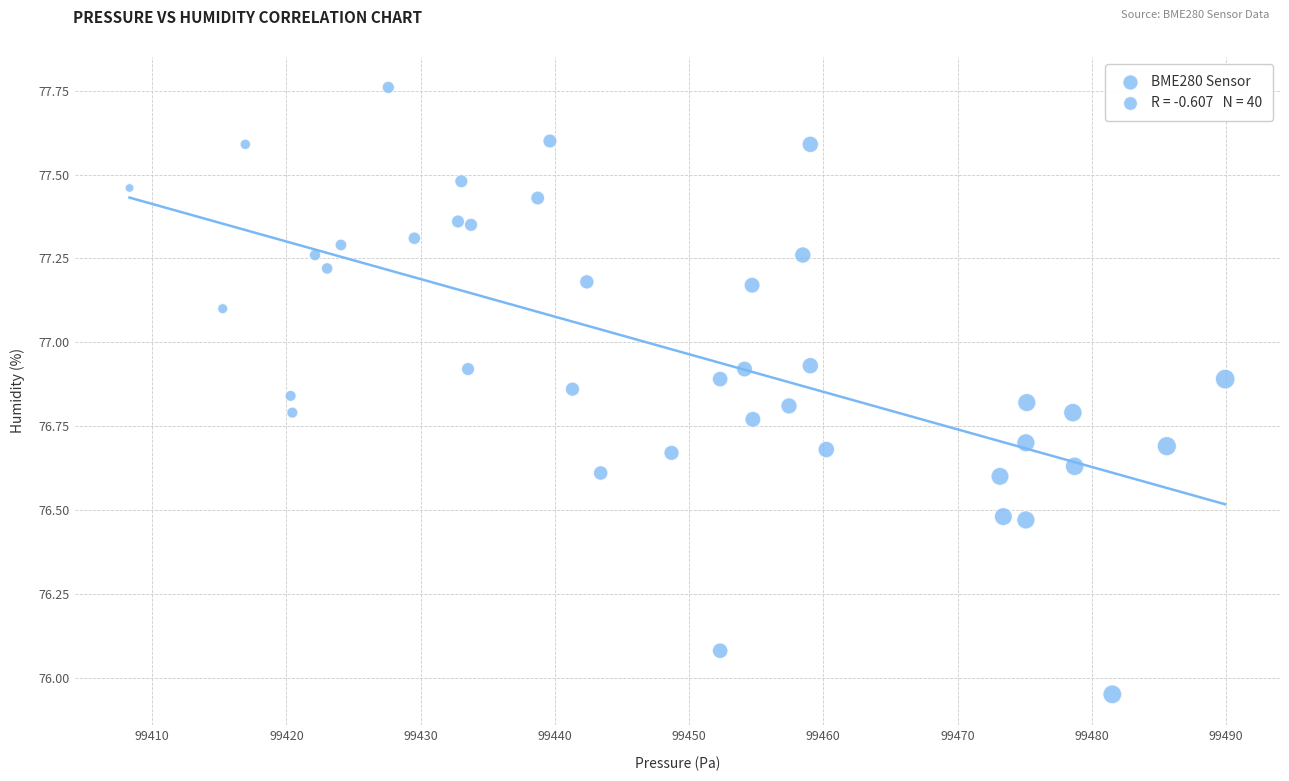

What is the range of Y values (max minus min)?

1.8